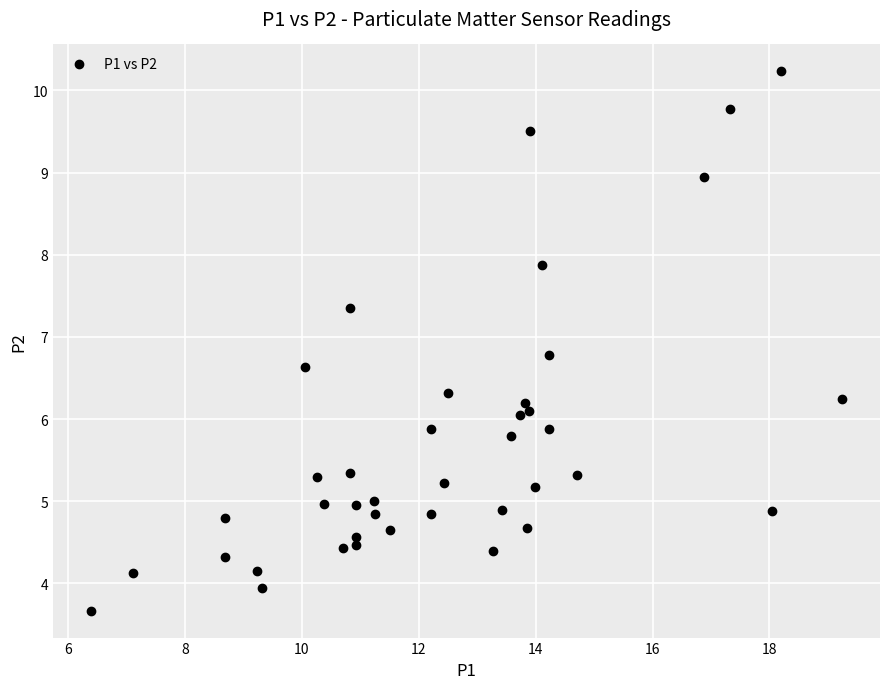

What is the range of X values (max minus min)?

12.9